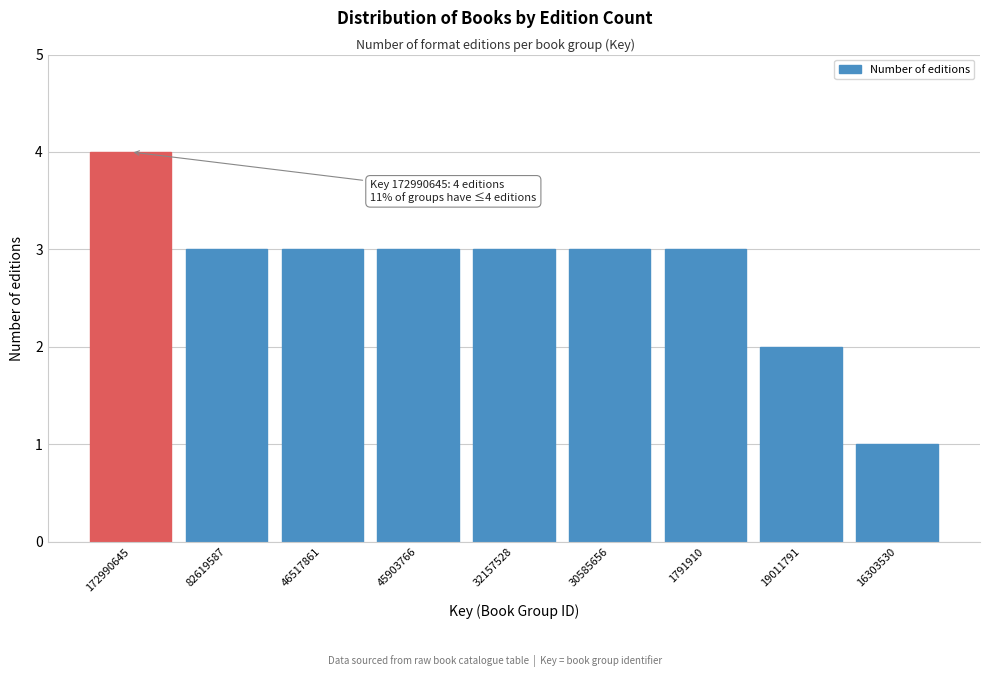

Reading left to right, what are all the values shown in this chart?

172990645=4	82619587=3	46517861=3	45903766=3	32157528=3	30585656=3	1791910=3	19011791=2	16303530=1